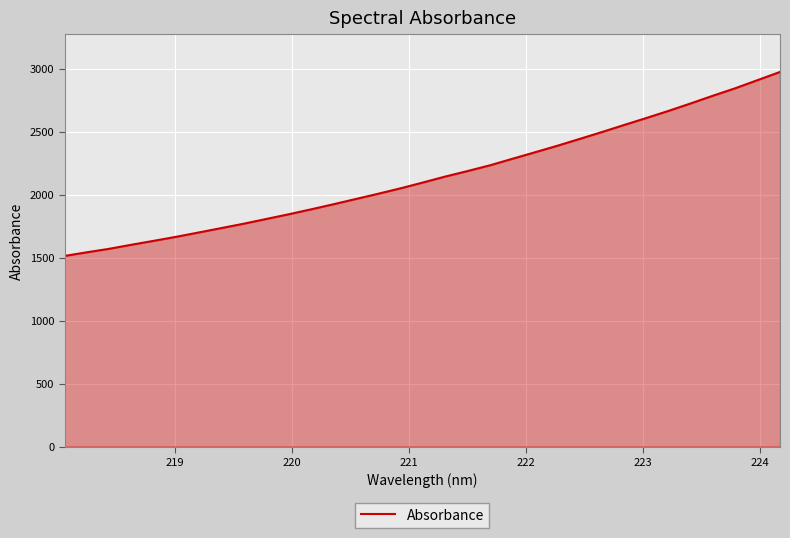

What is the minimum value shown in the chart?

1513.6